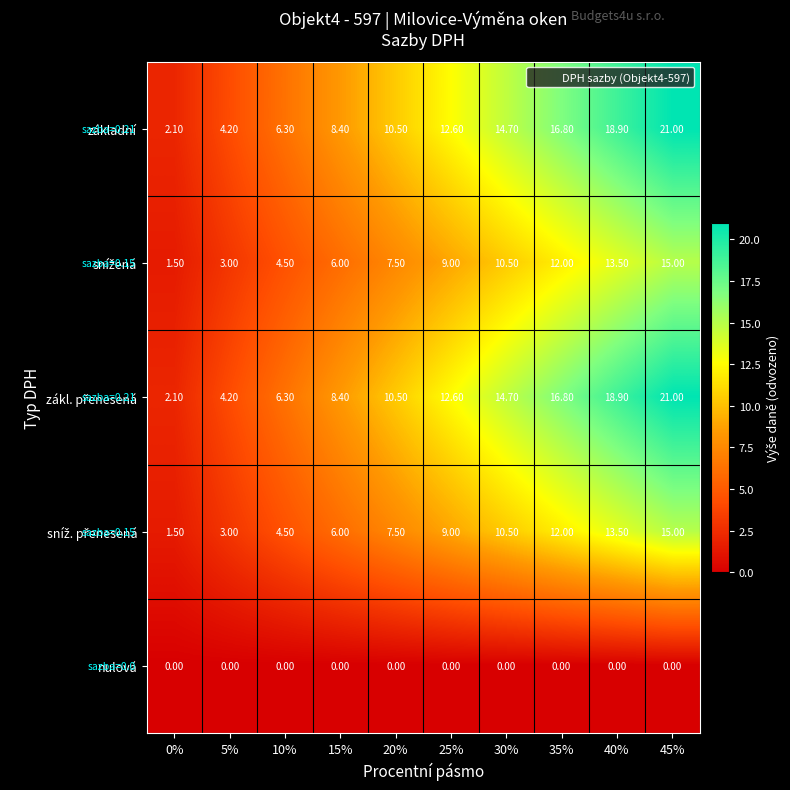

What is the spread (max minus min) of values at 15%?

8.4